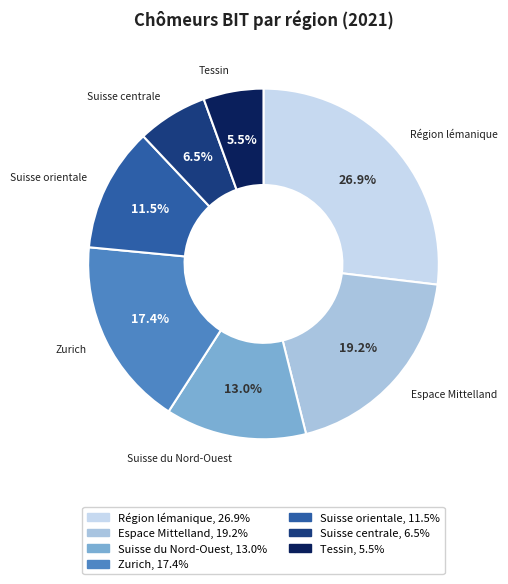

True or false: Tessin accounts for 1% of the total.

False